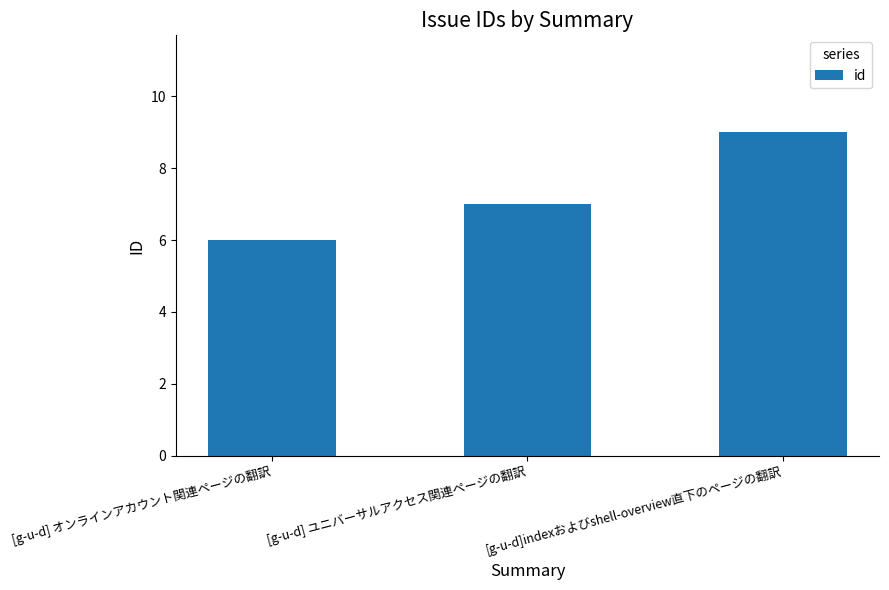

How many values are between 6 and 9?

3